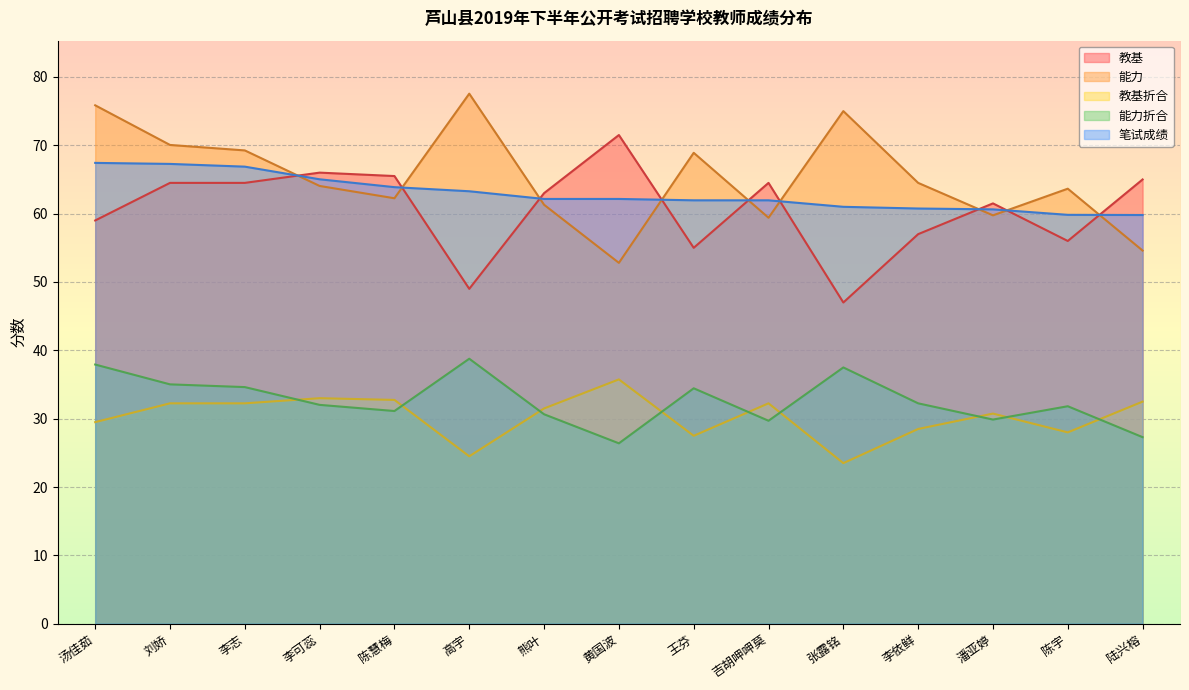

How many interior local peaks does the 教基 series have?

4